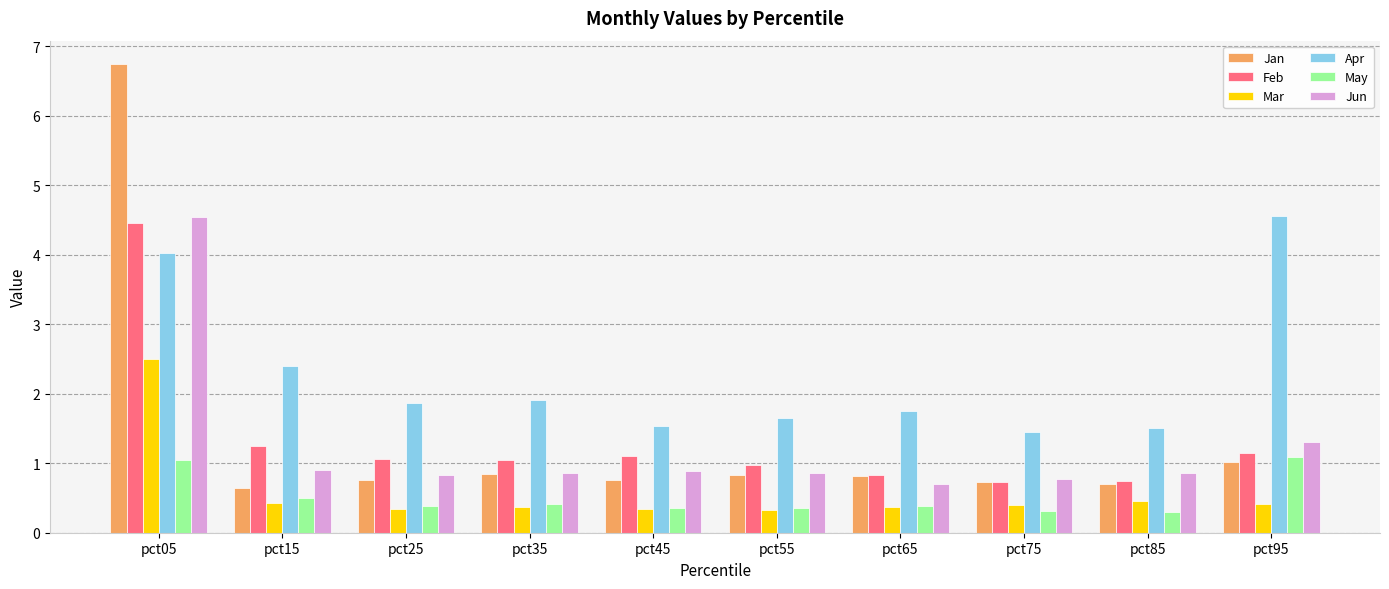

The Feb series shows 0.7 at pct75. True or false?

True